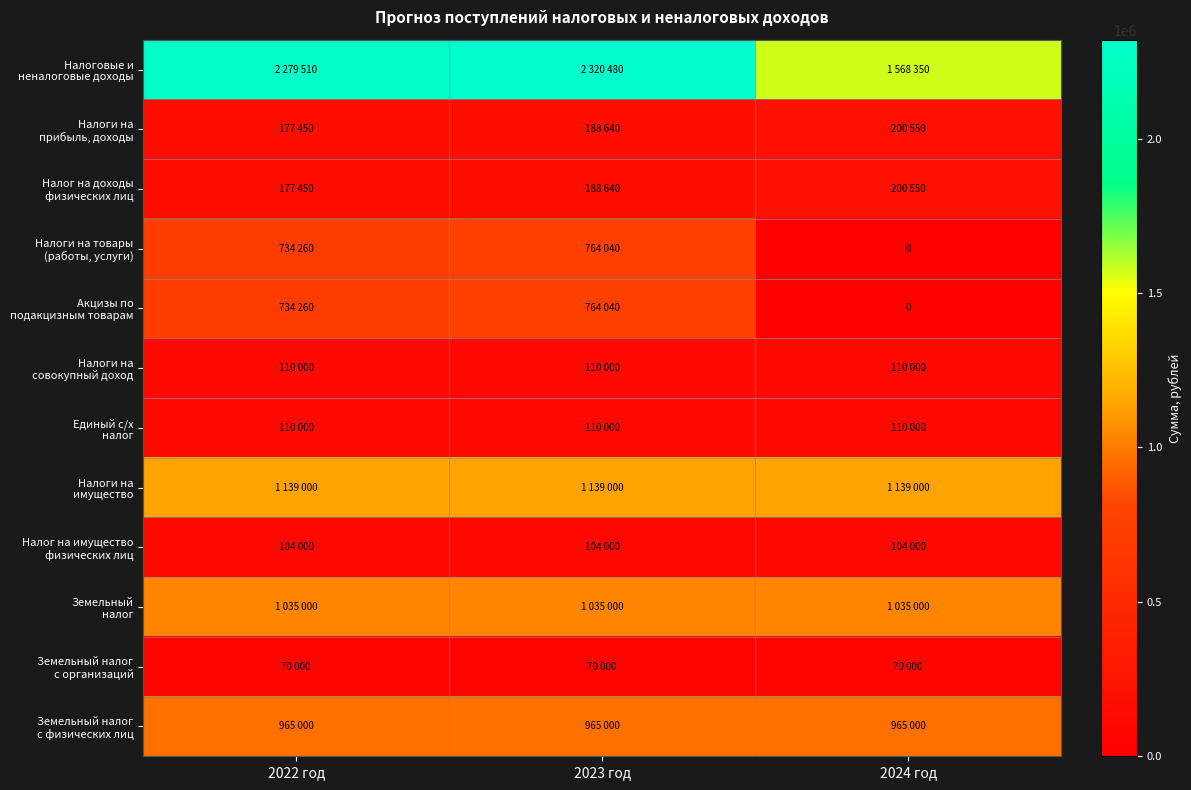

Is it true that Налог на имущество физических лиц equals 104000 at 2022 год?

True